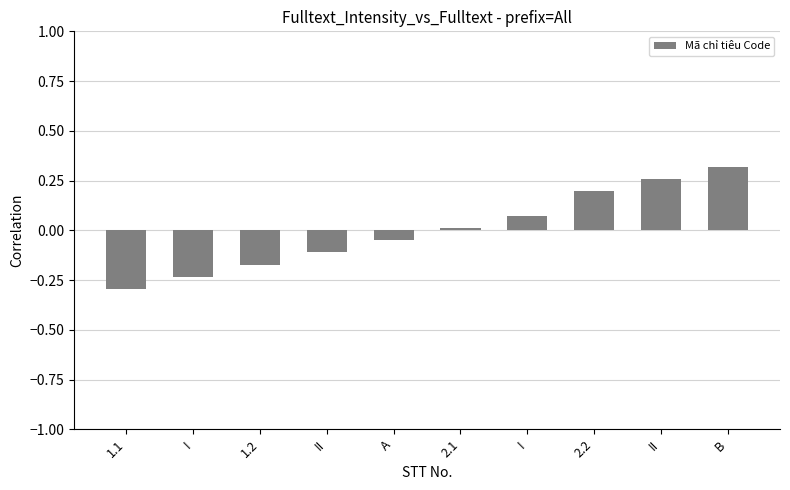

How many values are below zero?

5